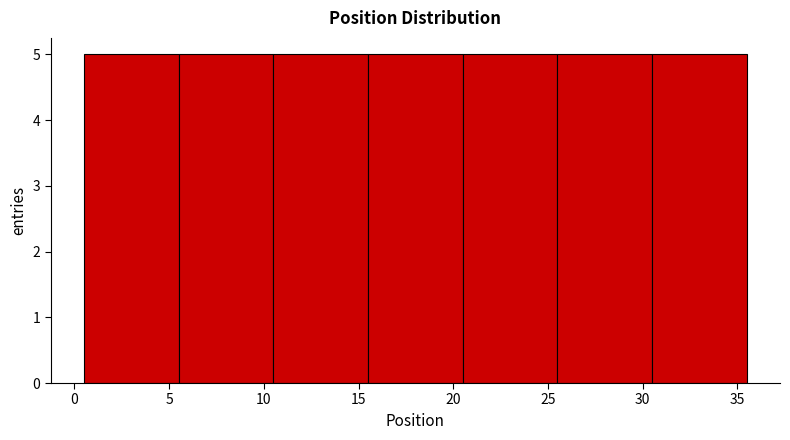

How tall is the bar that spans 25.5 to 30.5 on the x-axis? The values are not printed on the chart, so give them approximately, as read against the axis.

5